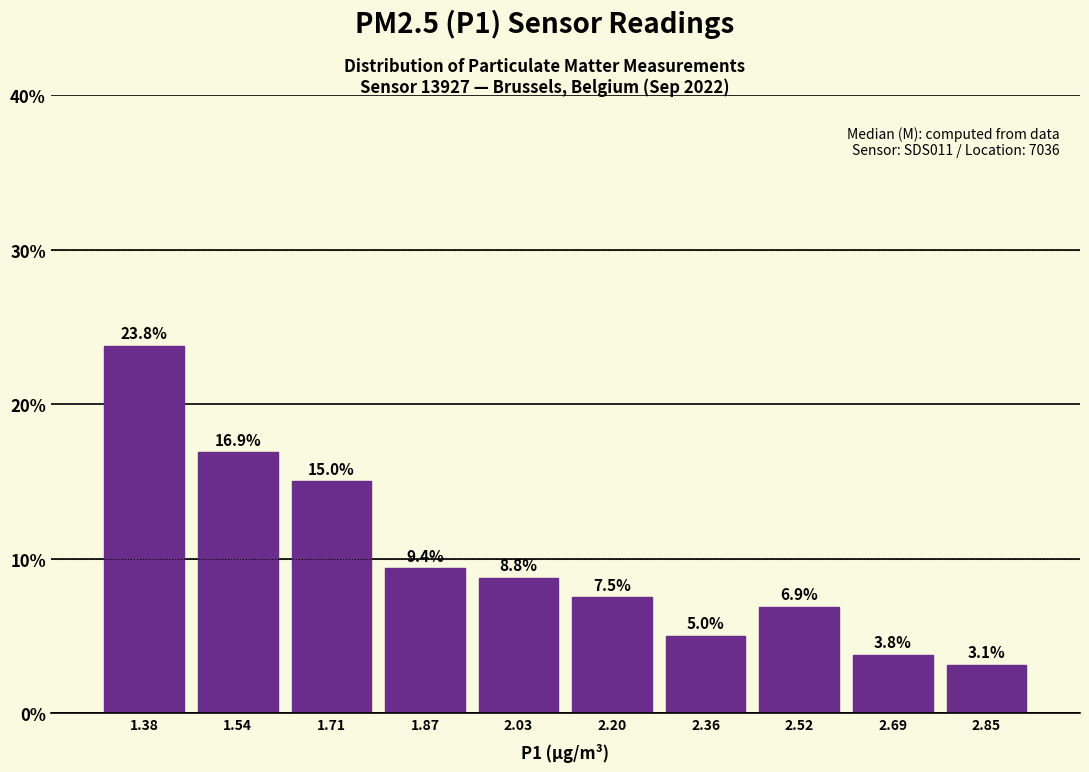

Reading left to right, transcribe this chart: for each bar, give the range it covers on the x-axis and its height. The bar edges are not printed on the chart, so give them approximately, as read against the axis.

1.30 to 1.46: 23.8
1.46 to 1.62: 16.9
1.62 to 1.78: 15.0
1.78 to 1.96: 9.4
1.96 to 2.12: 8.8
2.12 to 2.28: 7.5
2.28 to 2.44: 5.0
2.44 to 2.60: 6.9
2.60 to 2.76: 3.8
2.76 to 2.94: 3.1